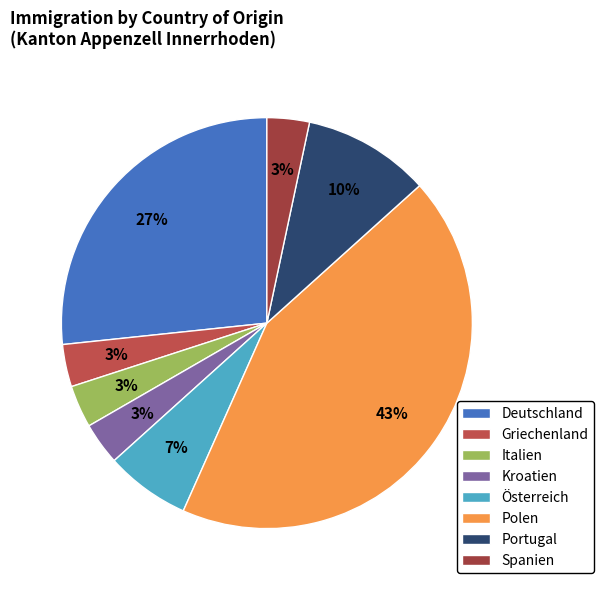

Which slice is the largest?

Polen